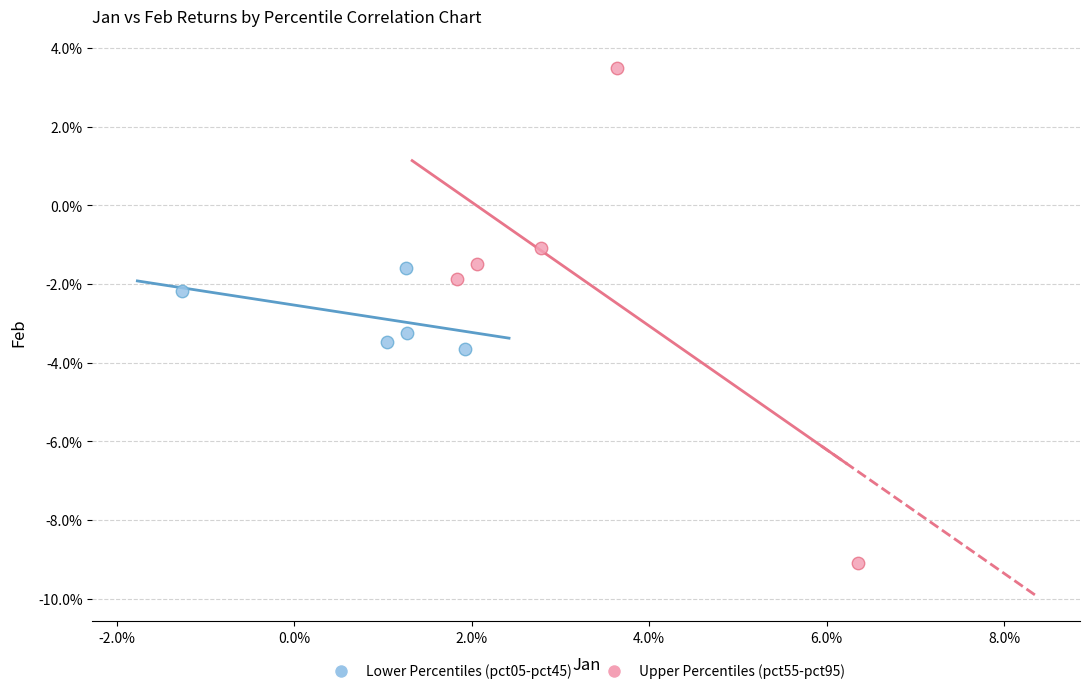

Which series contains the lowest Y value?

Upper Percentiles (pct55-pct95)